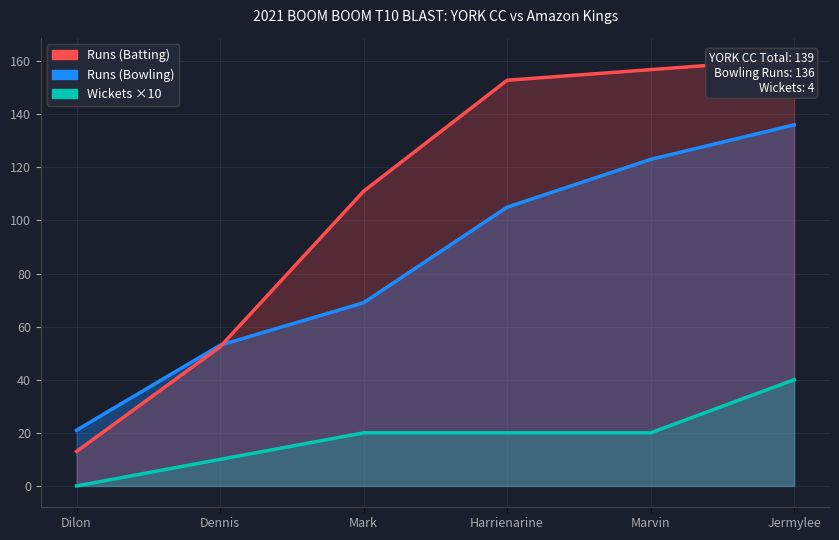

At which category does the chart reach its minimum across all series?

Dilon